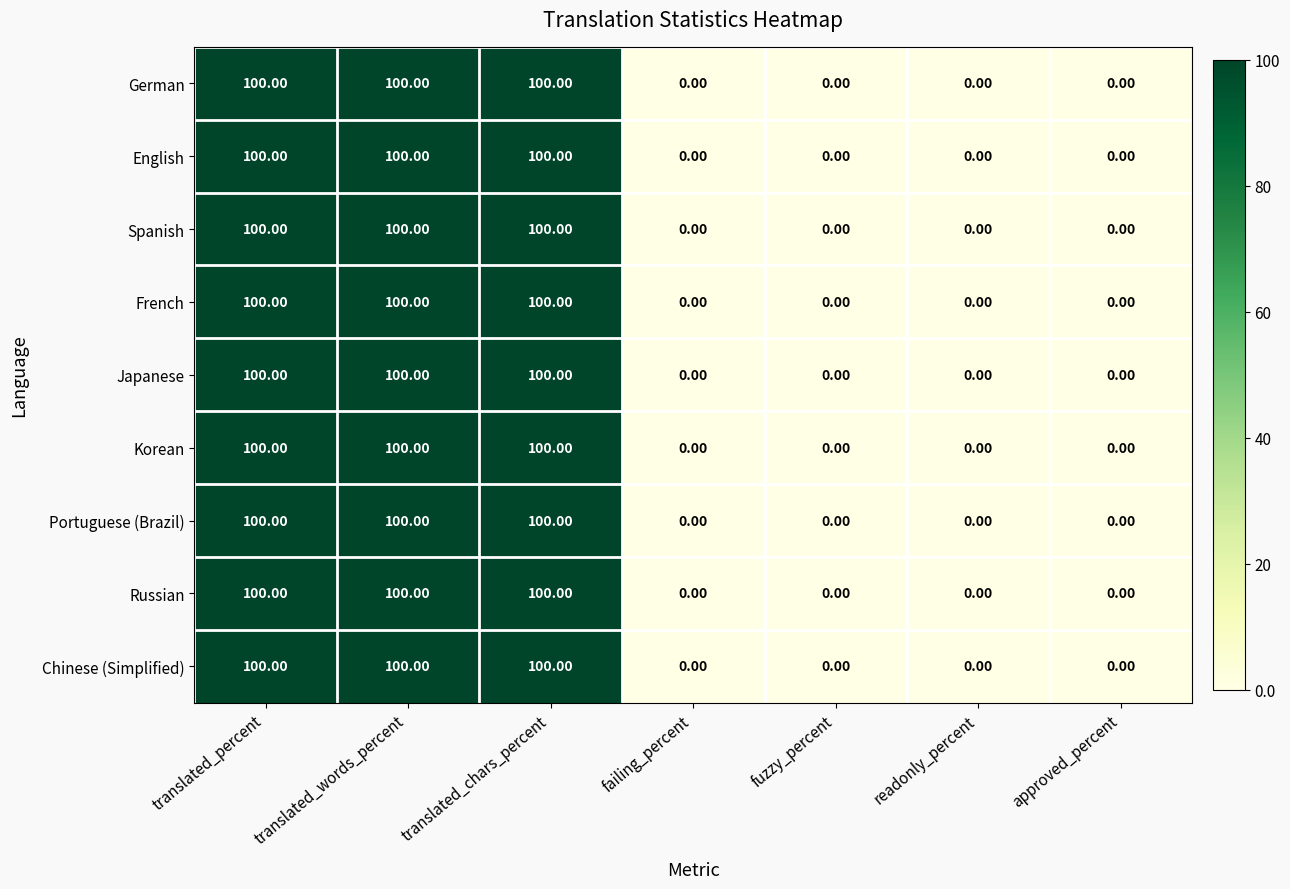

What is the difference between the Spanish values at translated_percent and readonly_percent?

100